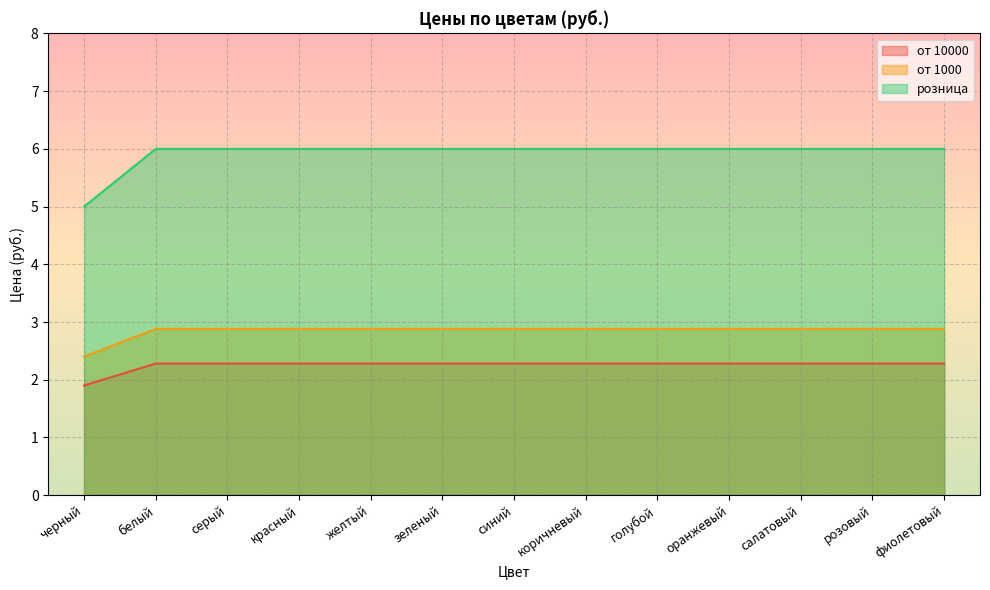

True or false: от 10000 and розница intersect in this chart.

False